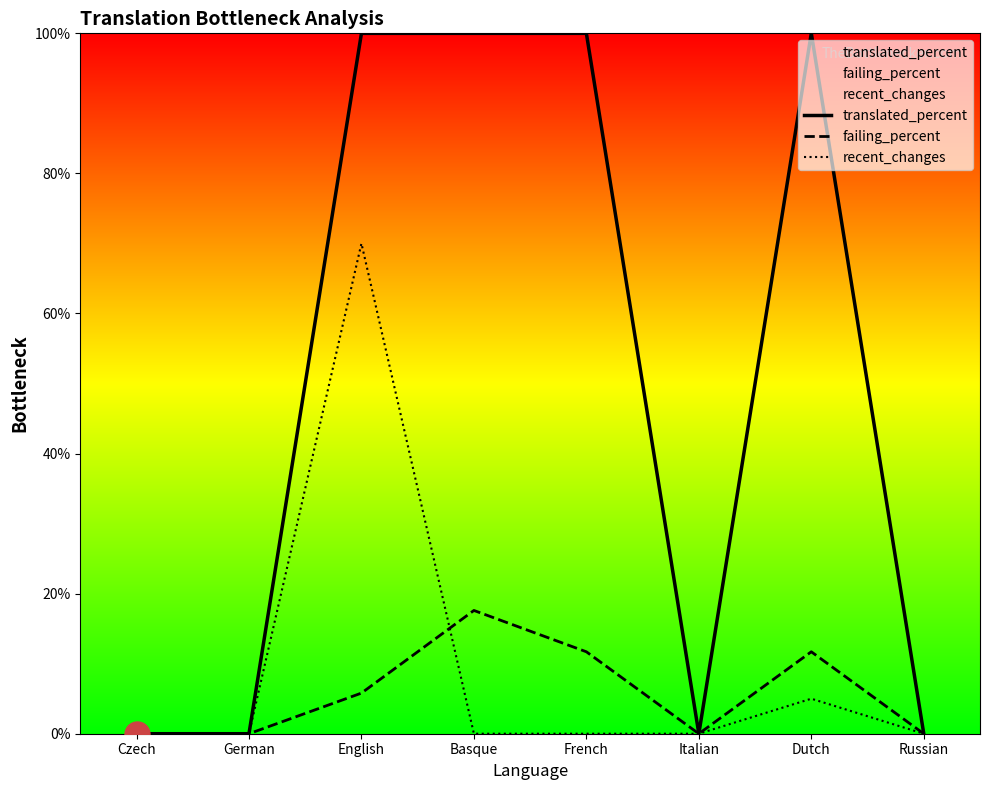

What position from the left is Russian?

8